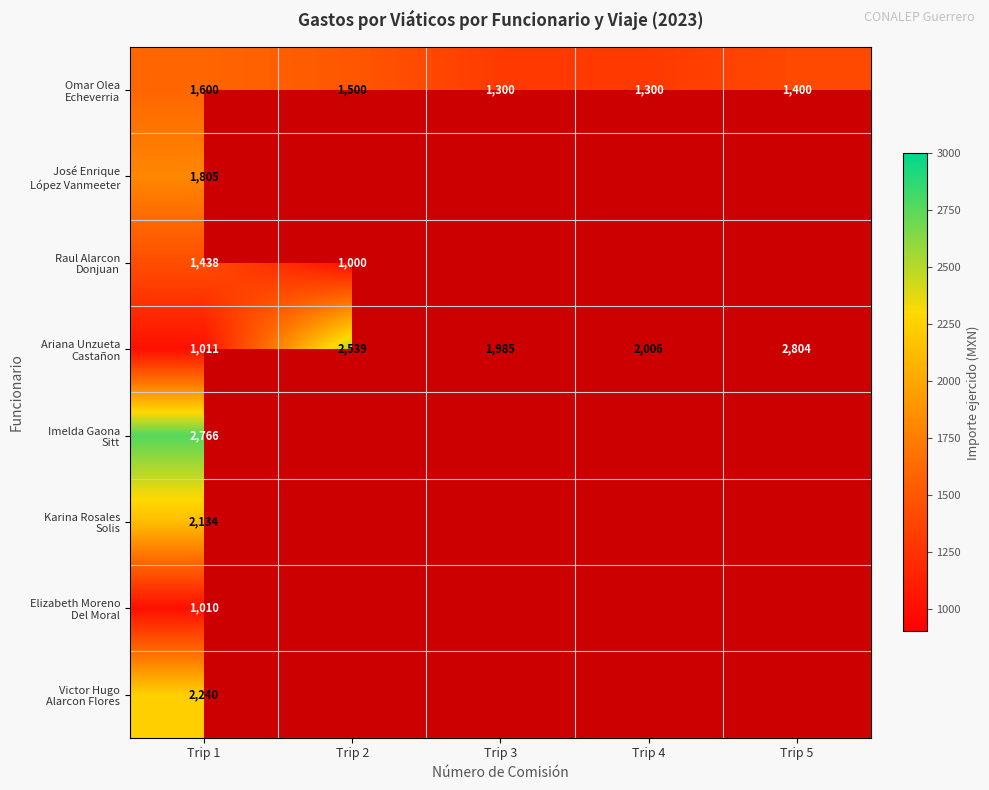

What is the approximate value of Raul Alarcon Donjuan at Trip 2?

1000.0